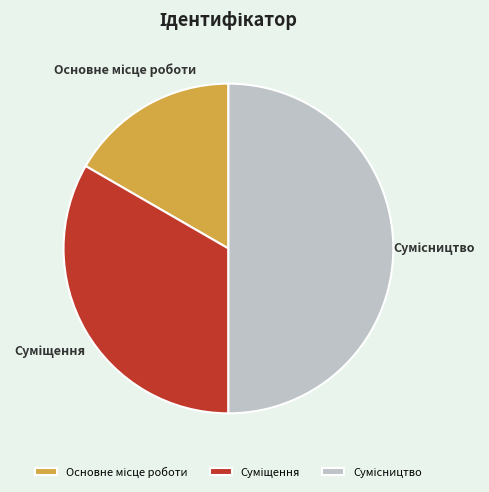

Do Сумісництво and Суміщення together represent more than half of the pie?

Yes